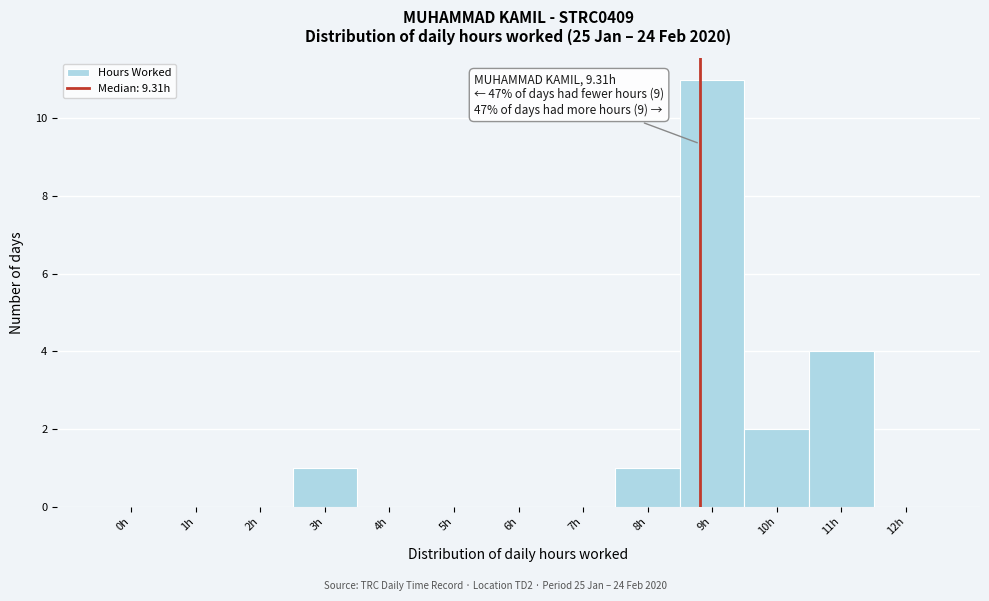

Reading left to right, transcribe all the data shown in this chart.

0h=0	1h=0	2h=0	3h=1	4h=0	5h=0	6h=0	7h=0	8h=1	9h=11	10h=2	11h=4	12h=0